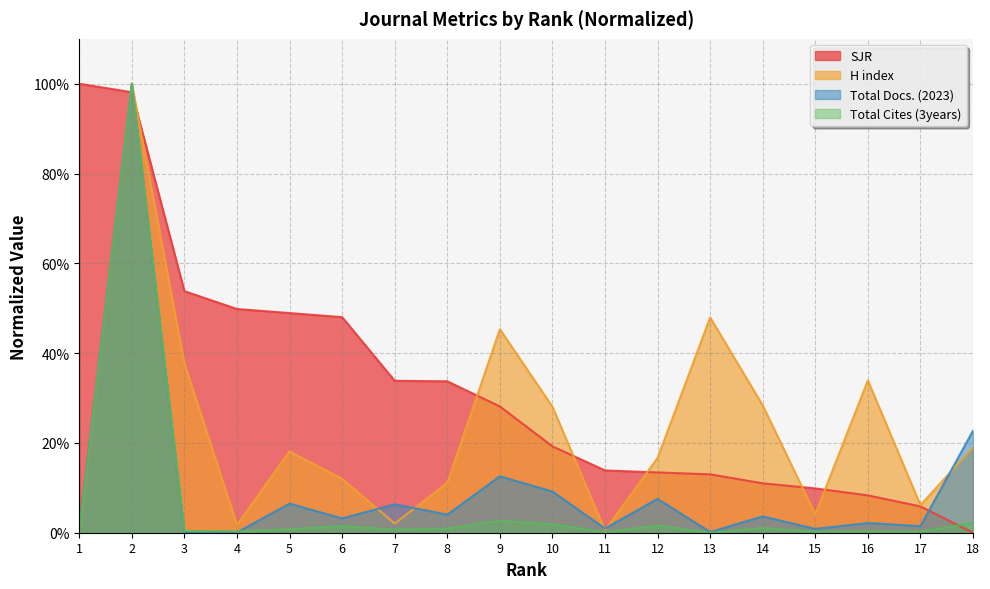

What is the difference between the highest and lowest values at 8?

0.3